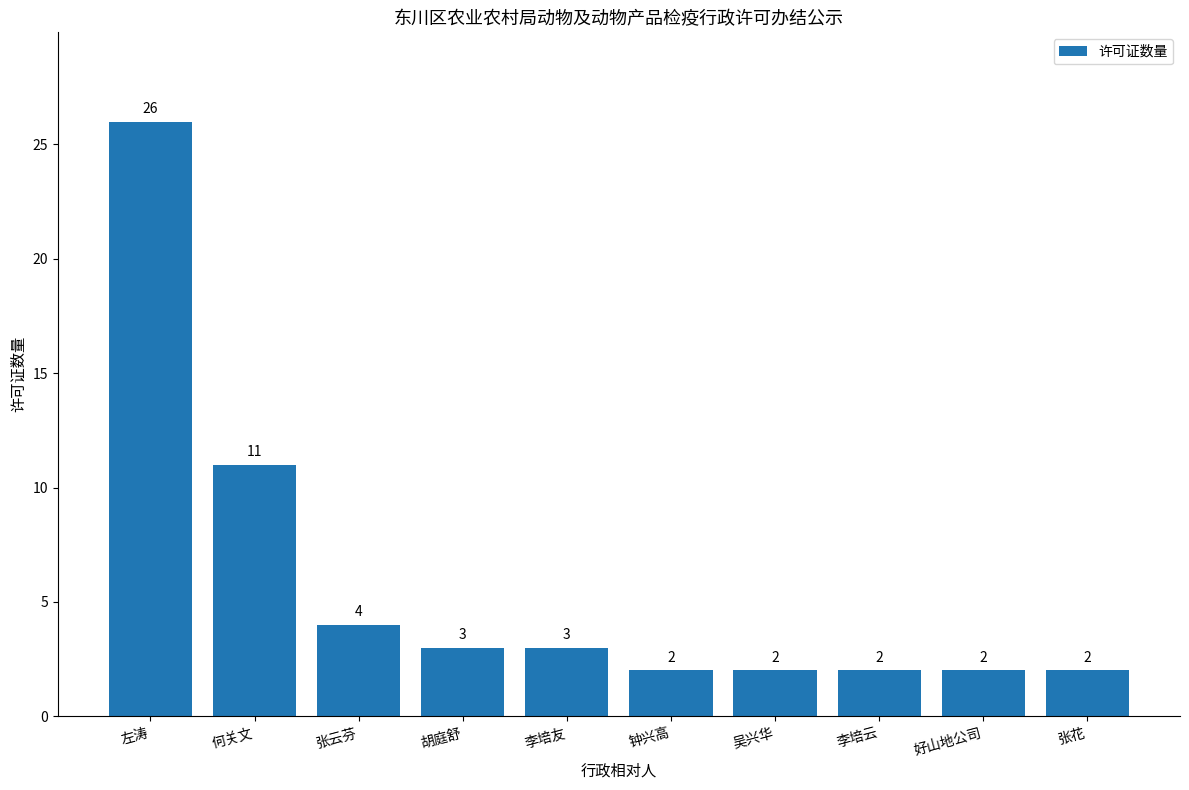

Approximately how many times larger is the value at 李培云 compared to 张云芬?

0.5